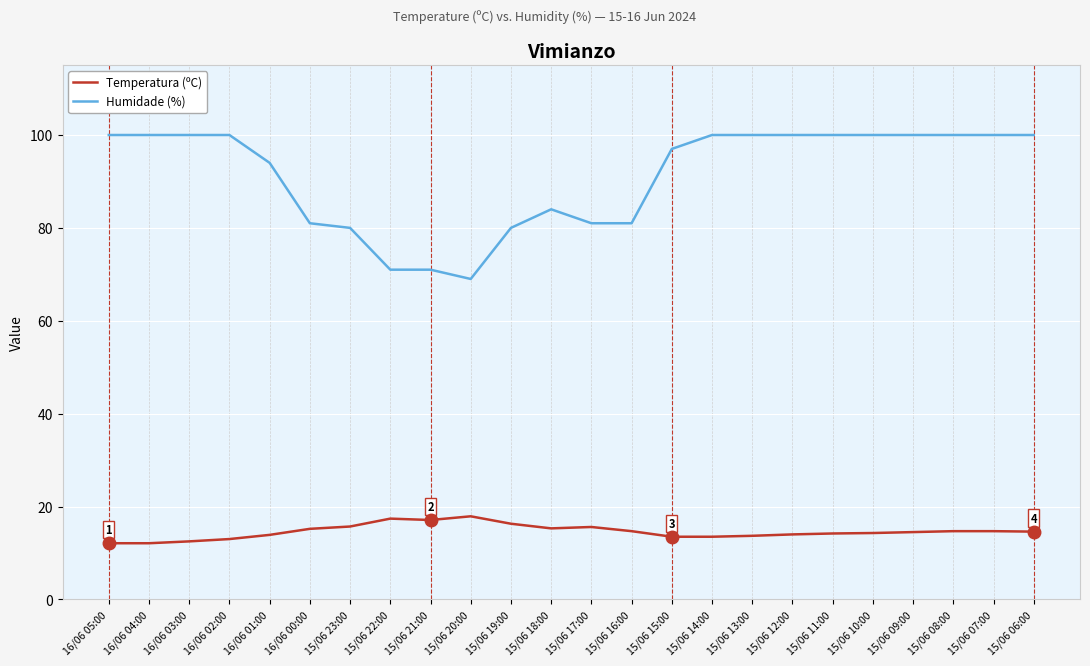

Which series has the largest total across all categories?

Humidade (%)